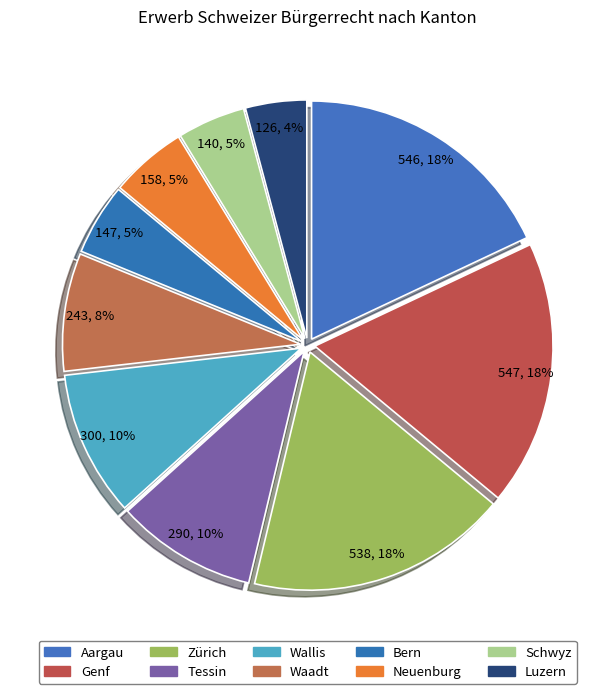

Count the number of slices in the pie.

10